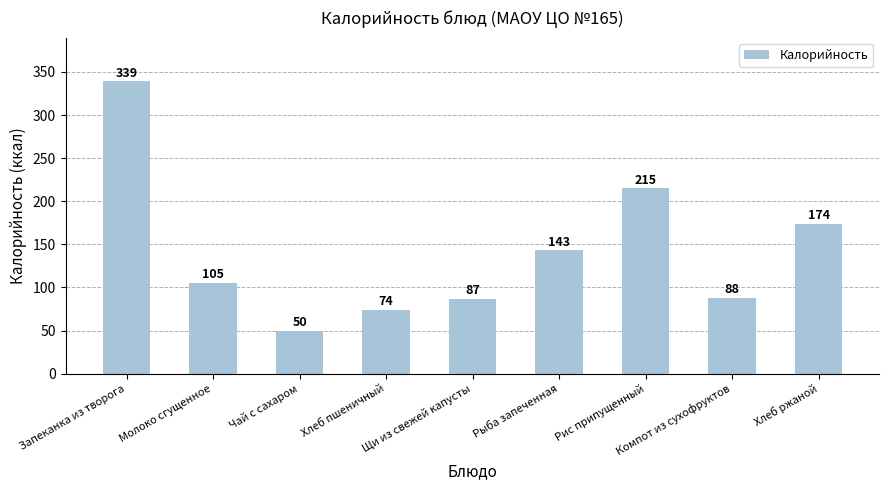

Reading left to right, list all the values displayed in this chart.

339	105	50	74	87	143	215	88	174